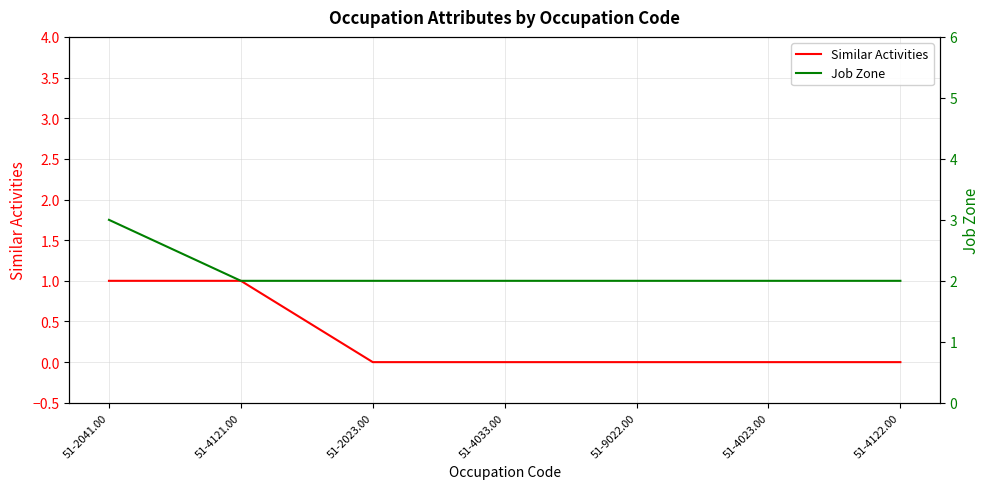

How many data points in Similar Activities are above 0?

2